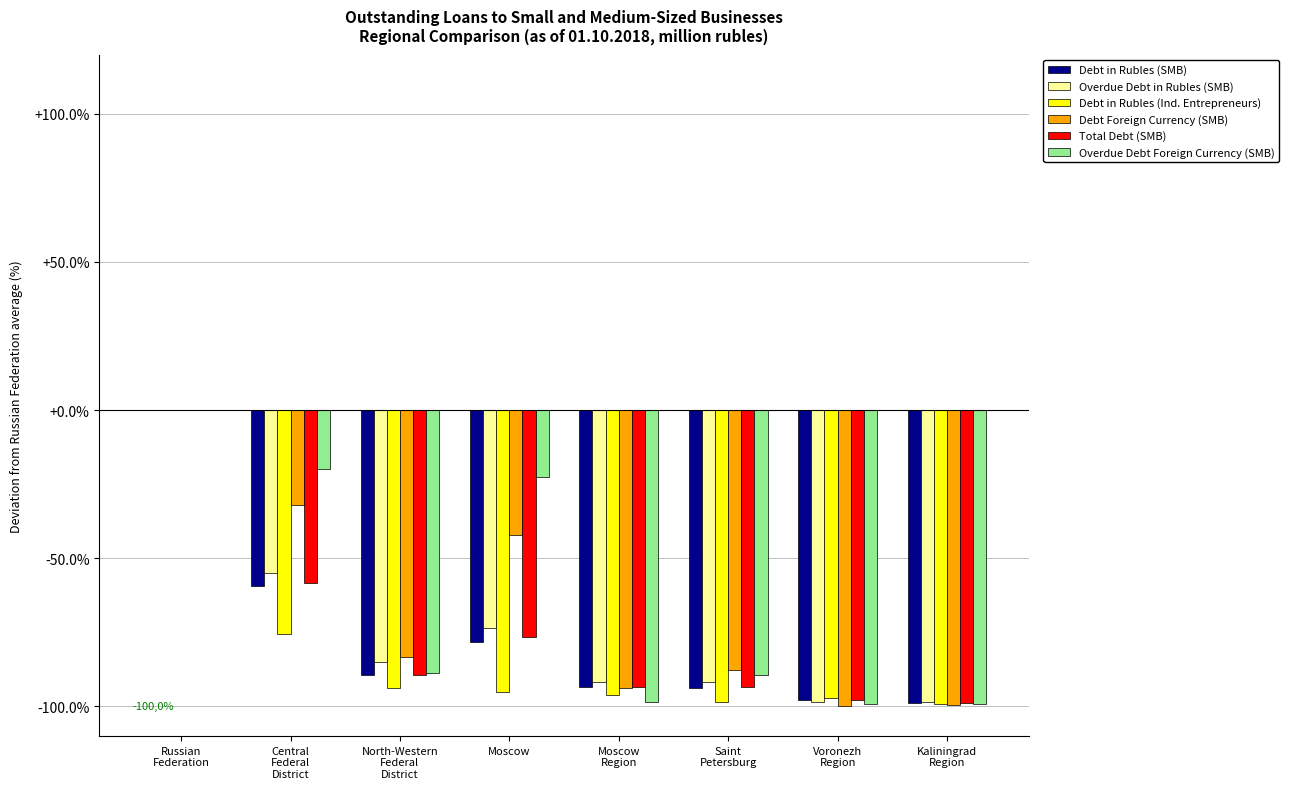

Where is Debt in Rubles (Ind. Entrepreneurs) nearest to the value -49?

Central
Federal
District